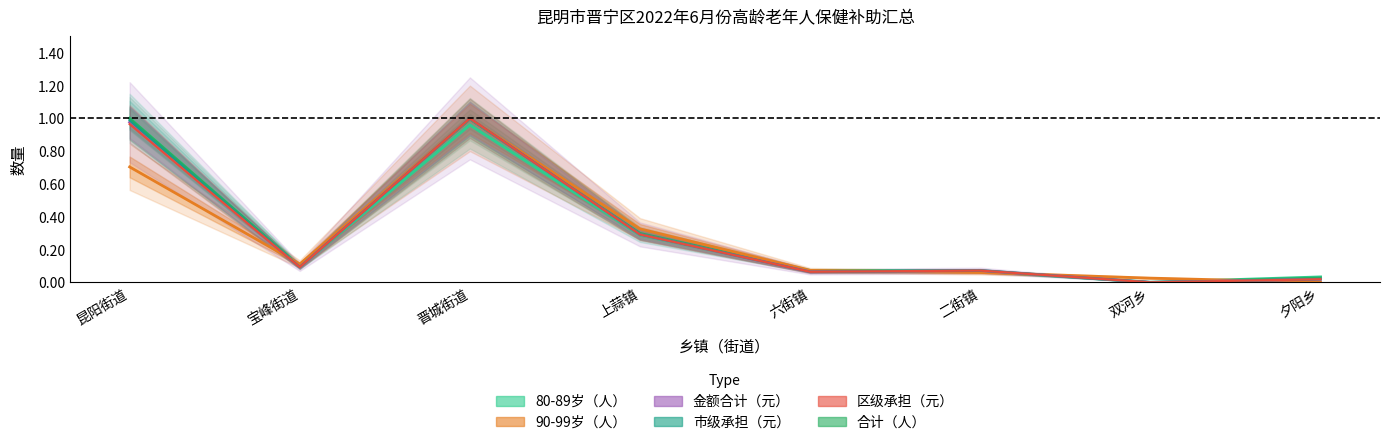

How many interior local peaks does the 合计（人） series have?

1